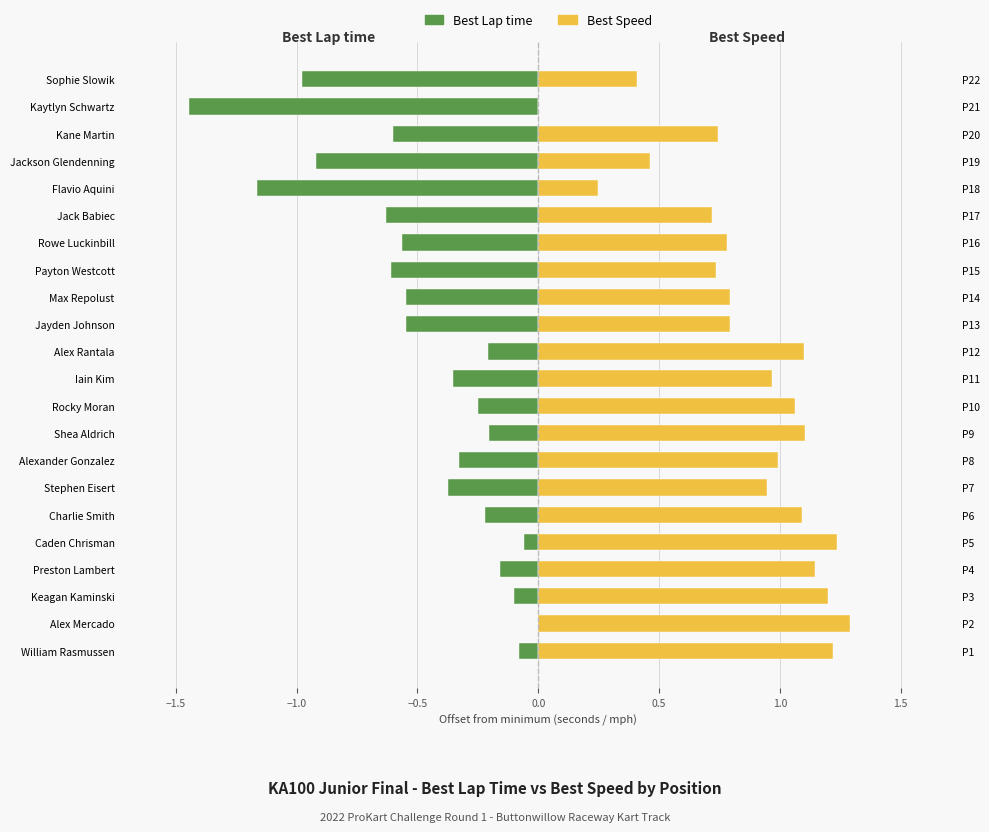

What is the average value of the Best Lap time series?

-0.5